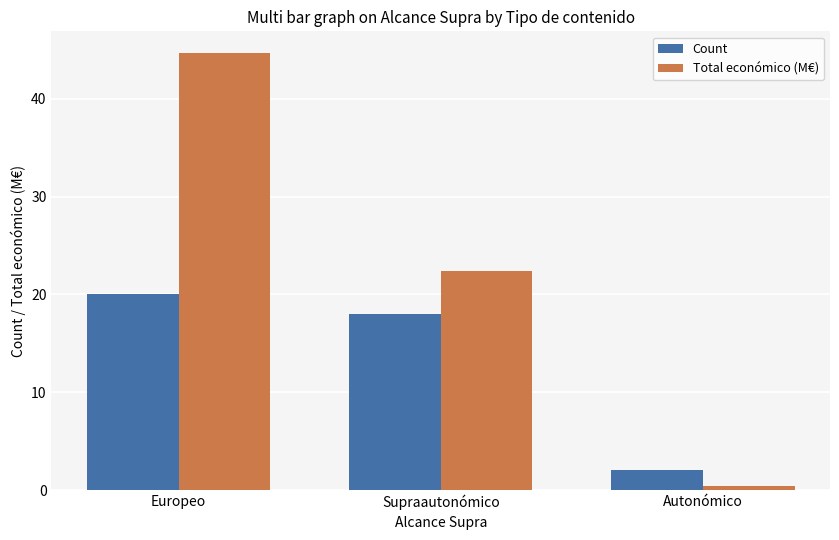

At how many categories does at least one series exceed 1?

3